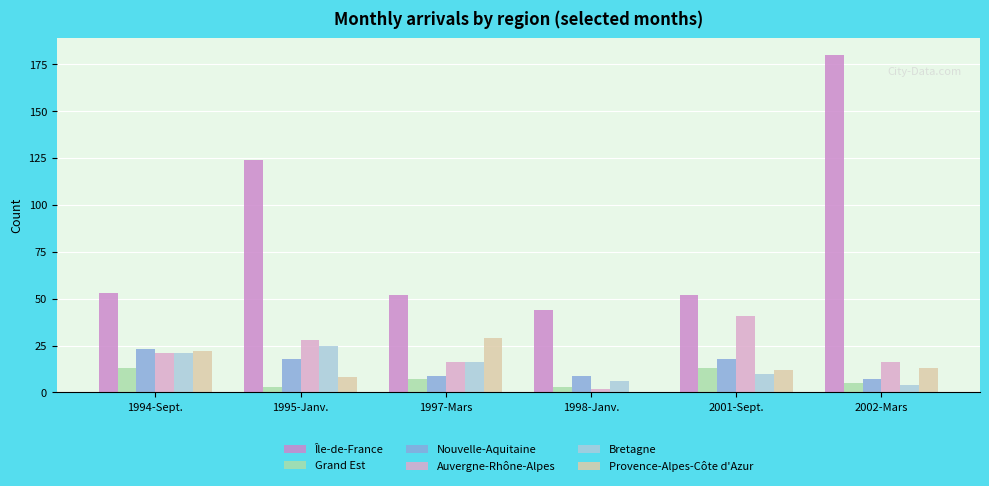

How many data points does each series have?

6